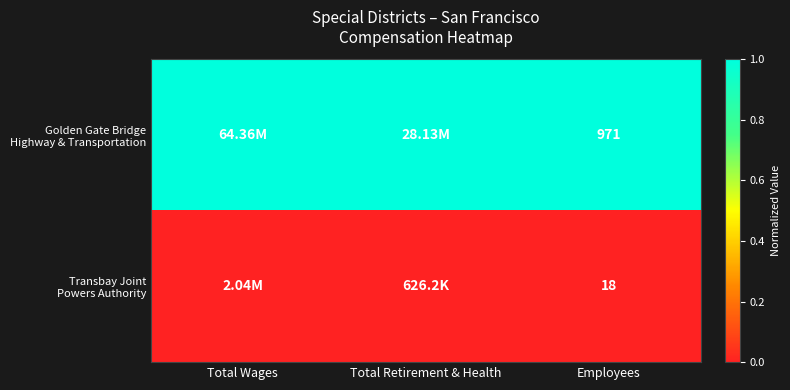

What is the difference between the highest and lowest values at Employees?

953